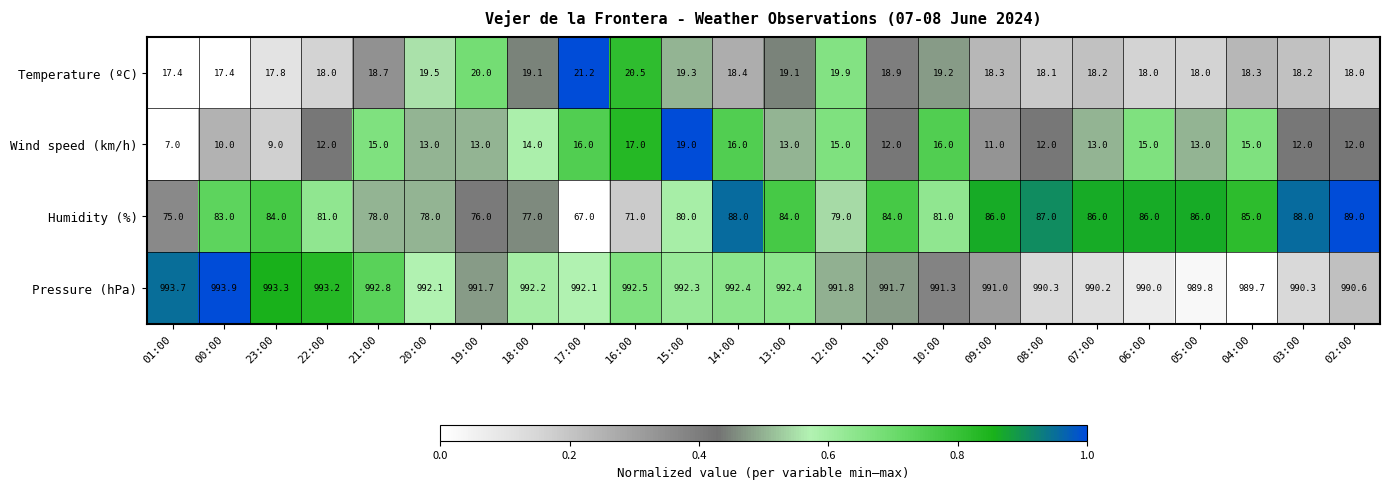

What is the minimum value shown in the chart?

7.0